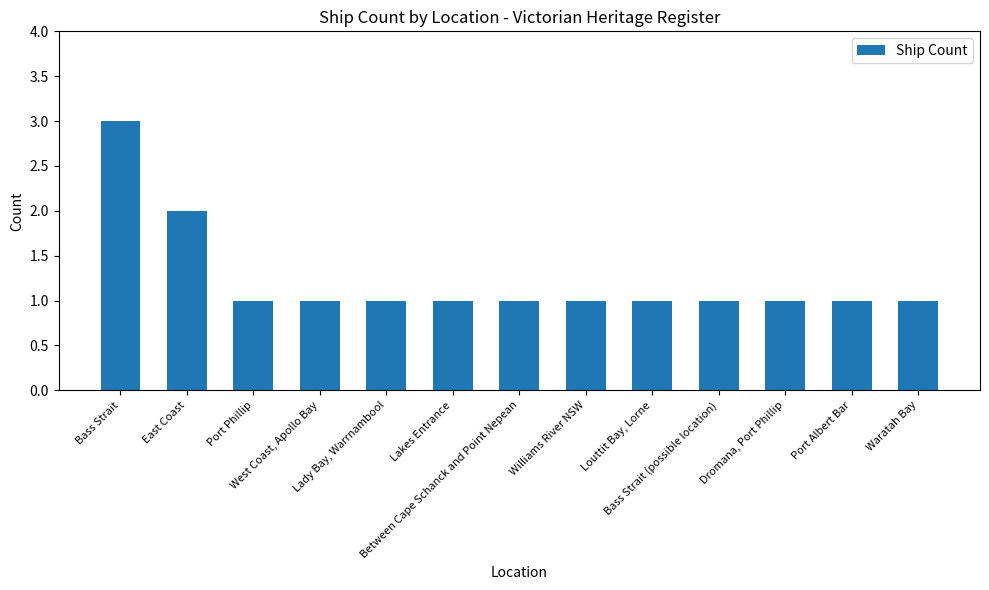

Reading left to right, what are all the values shown in this chart?

3	2	1	1	1	1	1	1	1	1	1	1	1